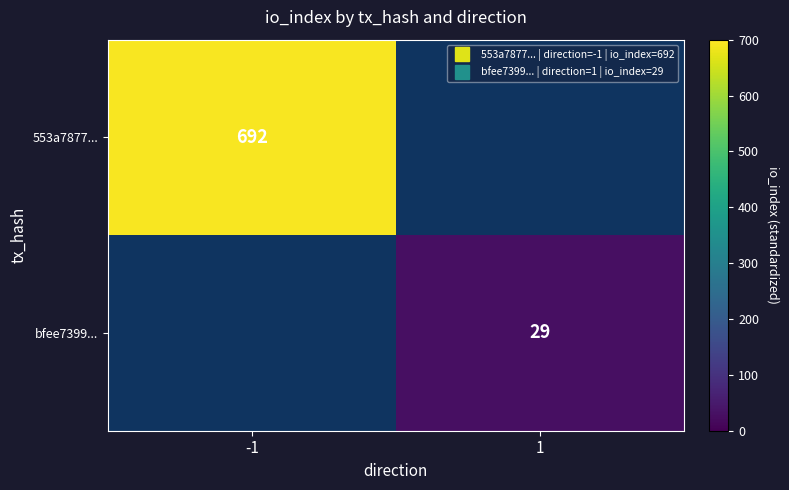

List the series in order of their peak value, highest first.

553a7877..., bfee7399...